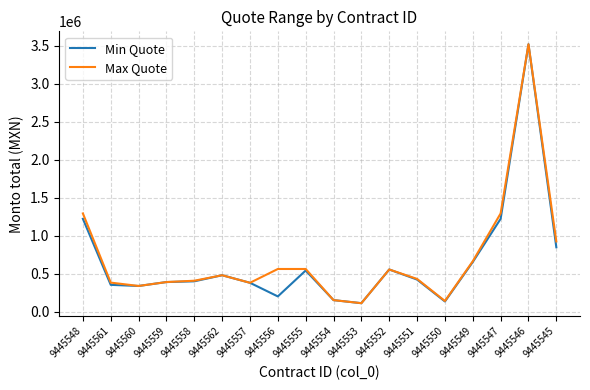

True or false: Min Quote has a value of 337448.3 at 9445560.

True